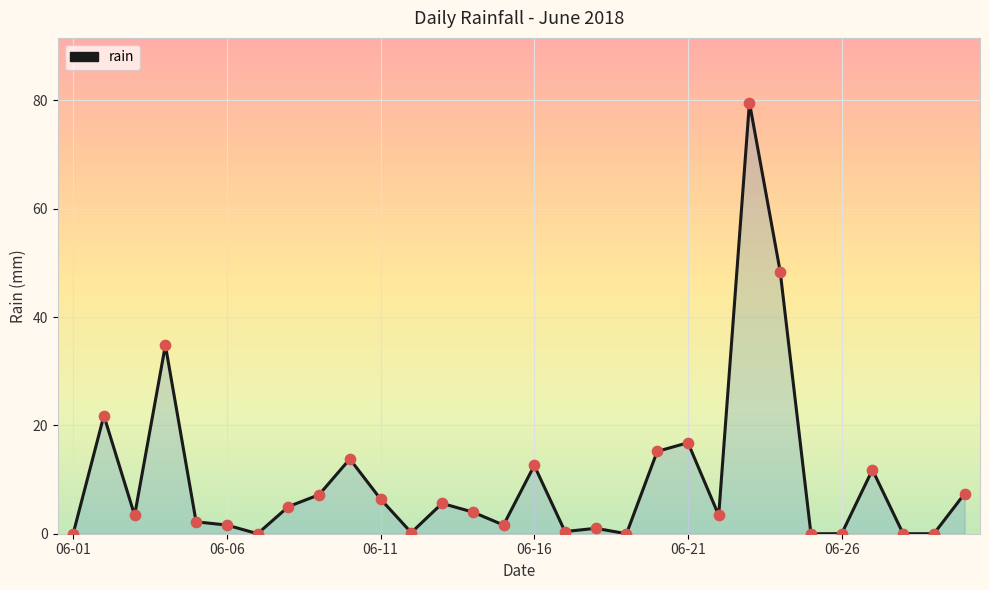

What is the maximum value shown in the chart?

79.6